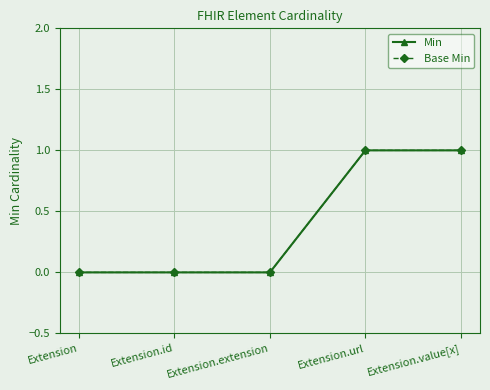

What is the sum of all Base Min values?

2